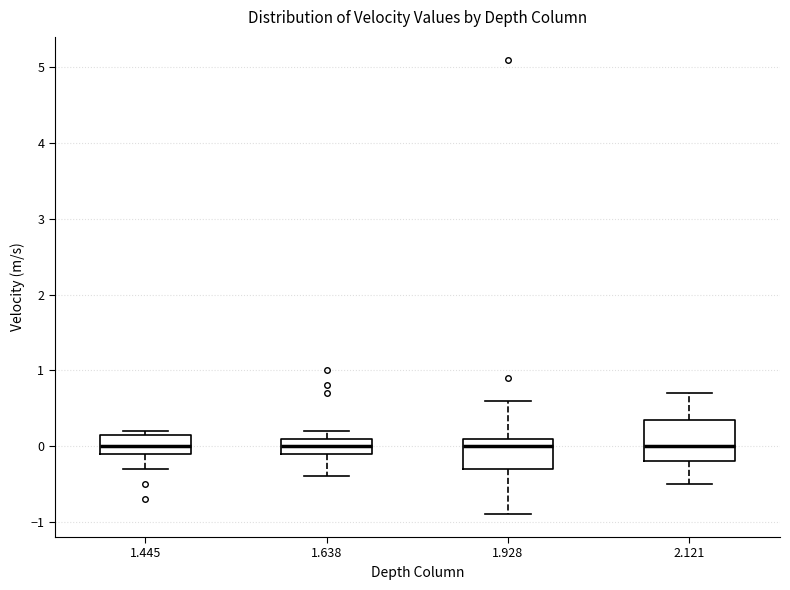

Reading left to right, read every box against the y-axis: the position of its median line, the range the box covers, and the ends of its whiskers. The values are not printed on the chart, so give them approximately, as read against the axis.

1.445: median 0.0, box -0.1 to 0.2, whiskers -0.3 to 0.2 (just above the box's upper edge)
1.638: median 0.0, box -0.1 to 0.1, whiskers -0.4 to 0.2
1.928: median 0.0, box -0.3 to 0.1, whiskers -0.9 to 0.6
2.121: median 0.0, box -0.2 to 0.4, whiskers -0.5 to 0.7